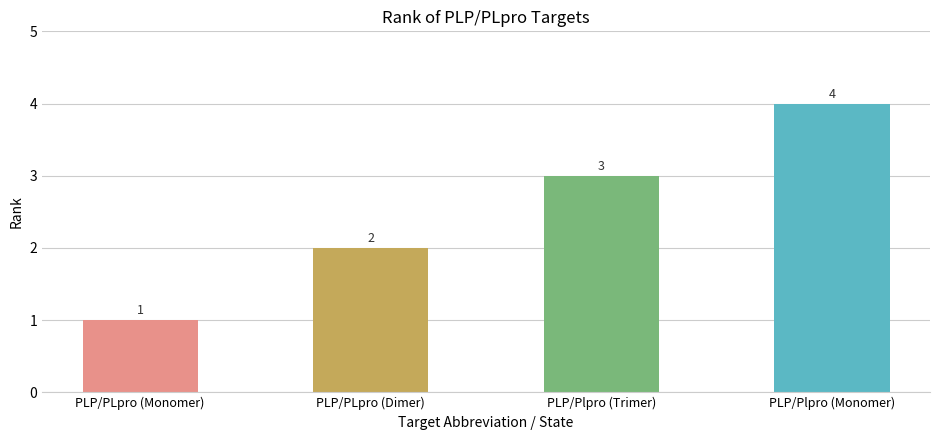

Are the bars horizontal?

No